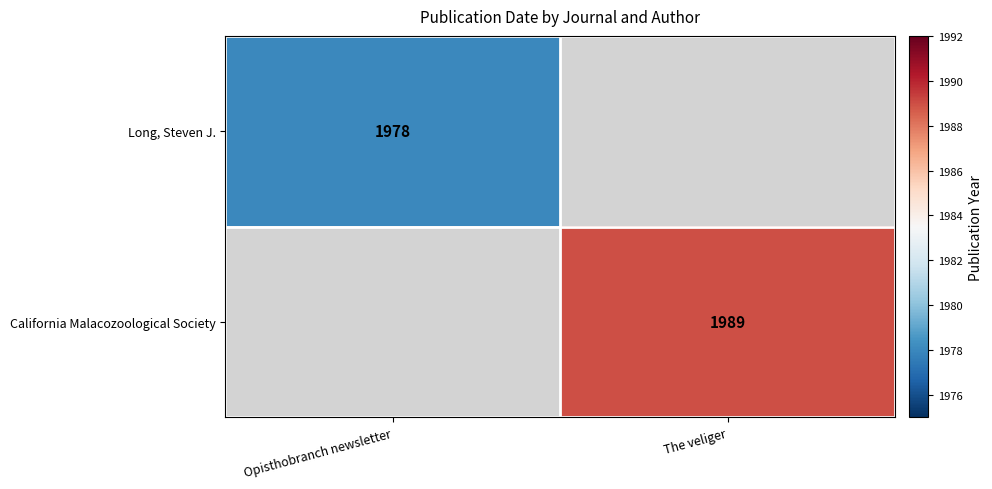

The Long, Steven J. series shows 1978 at Opisthobranch newsletter. True or false?

True